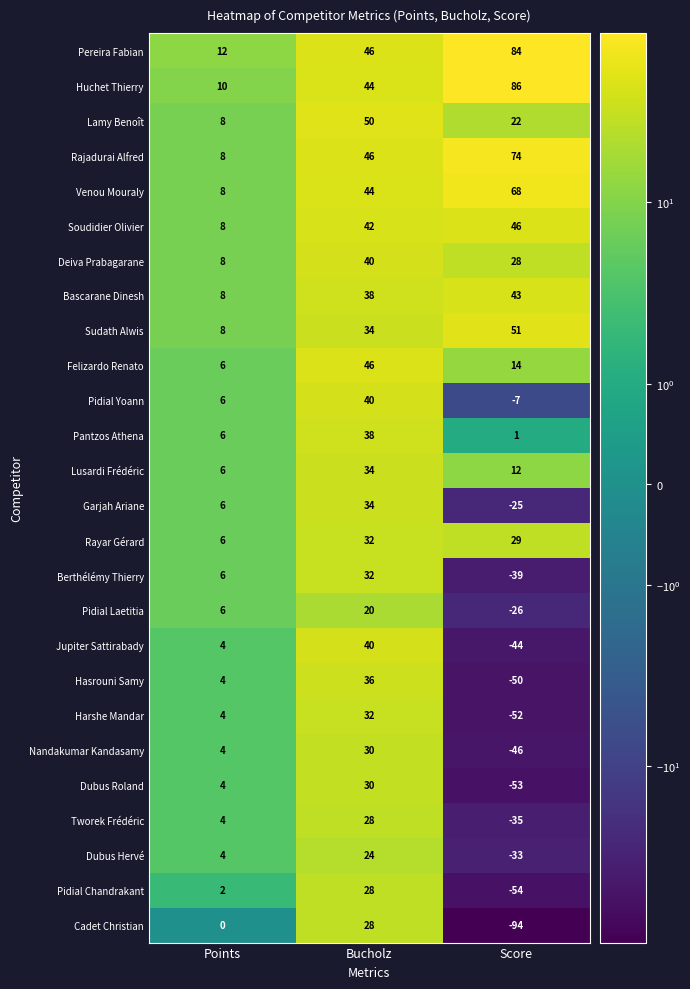

Which series has the largest total across all categories?

Pereira Fabian